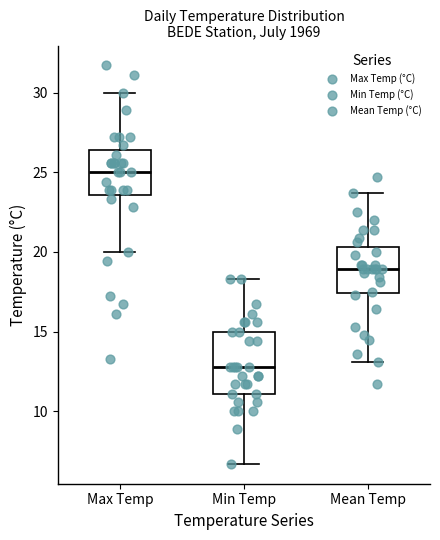

Where does the median line of the box for Max Temp sit on the y-axis? The values are not printed on the chart, so give them approximately, as read against the axis.

25.0